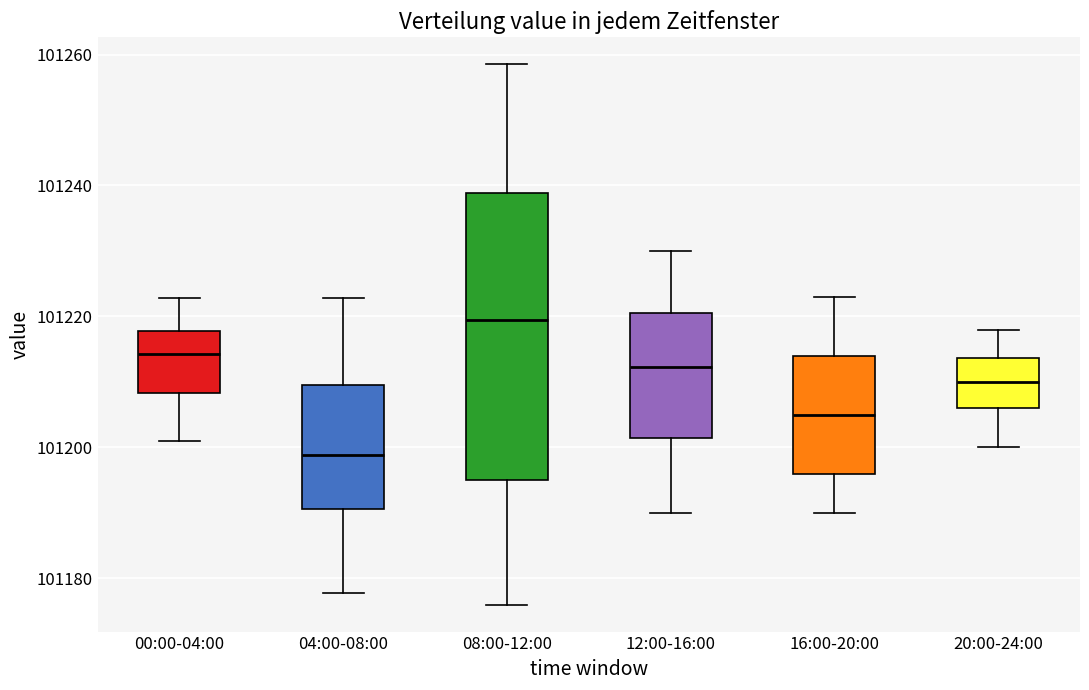

Where is the lower edge of the box for 08:00-12:00 on the y-axis? The values are not printed on the chart, so give them approximately, as read against the axis.

101194